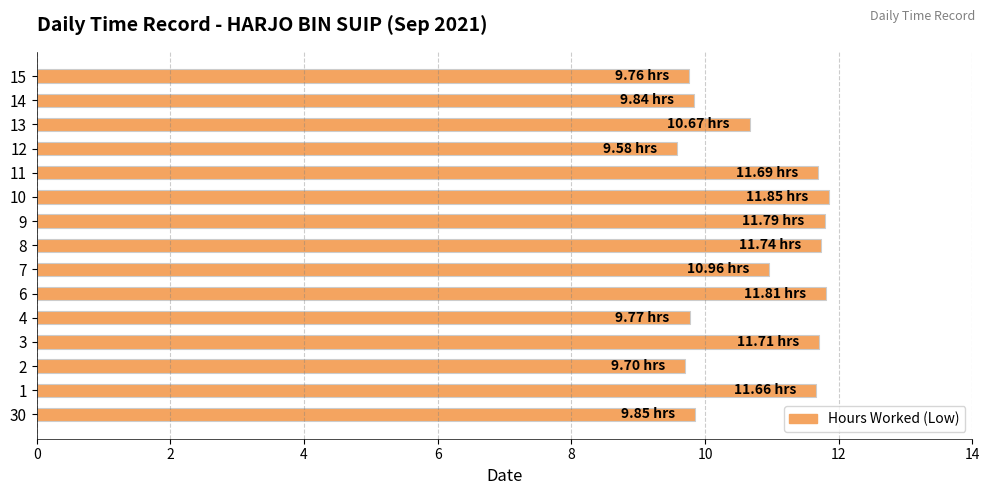

Which has a higher value, 15 or 8?

8